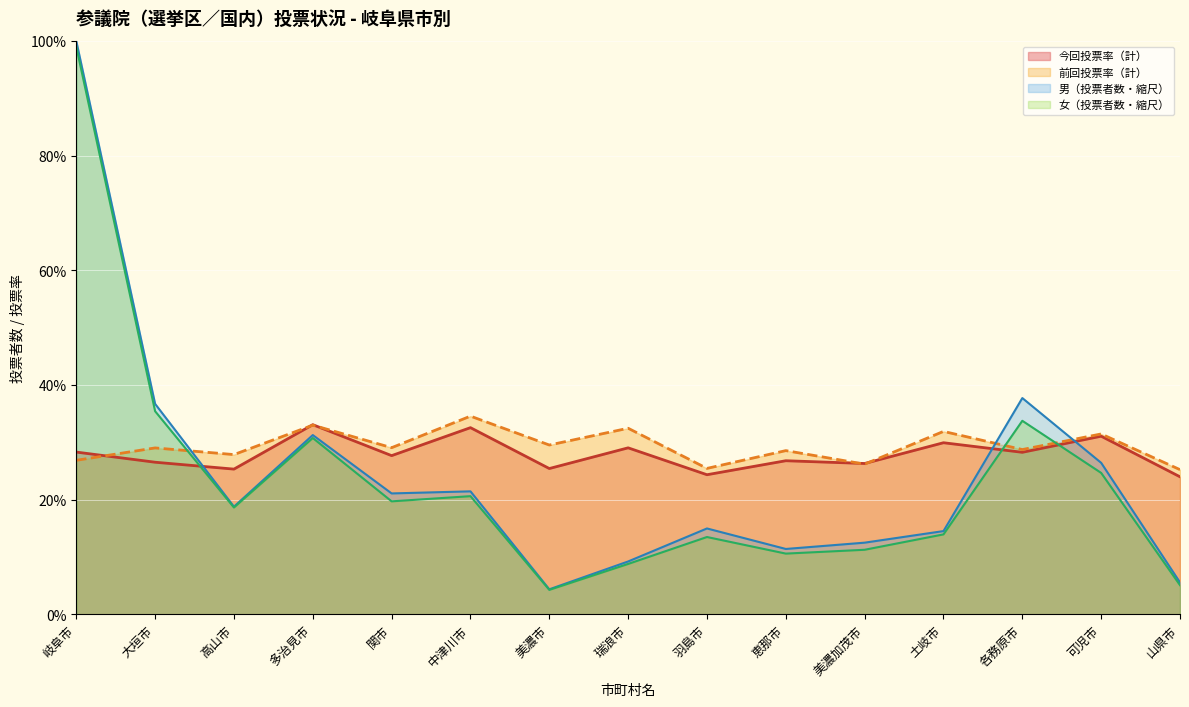

What is the approximate value of 前回投票率（計） at 岐阜市?

26.9